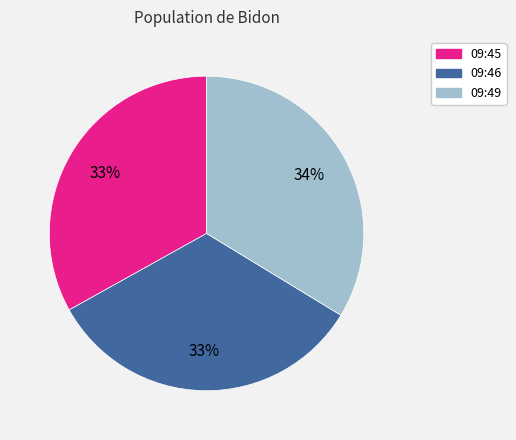

To the nearest percent, what is the difference between the largest and smallest slice percentages?

1%